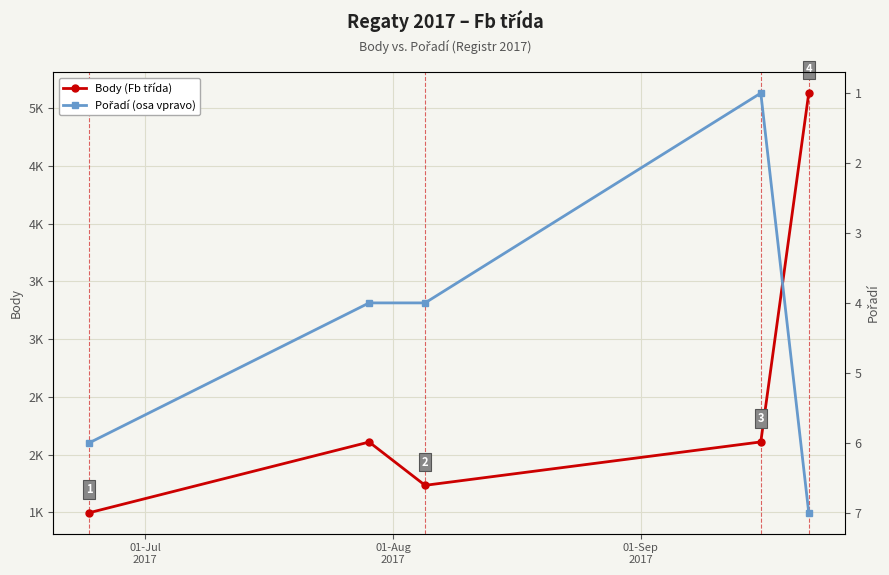

What is the sum of all Pořadí (osa vpravo) values?

22